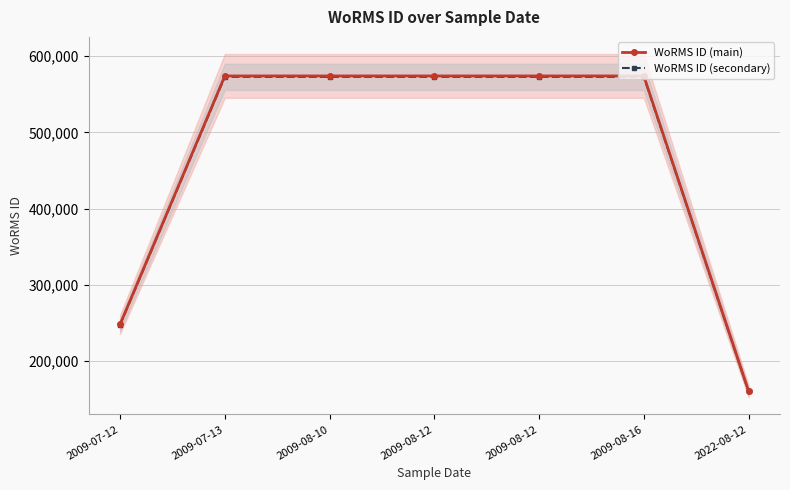

At which label does WoRMS ID (secondary) reach its minimum?

2022-08-12